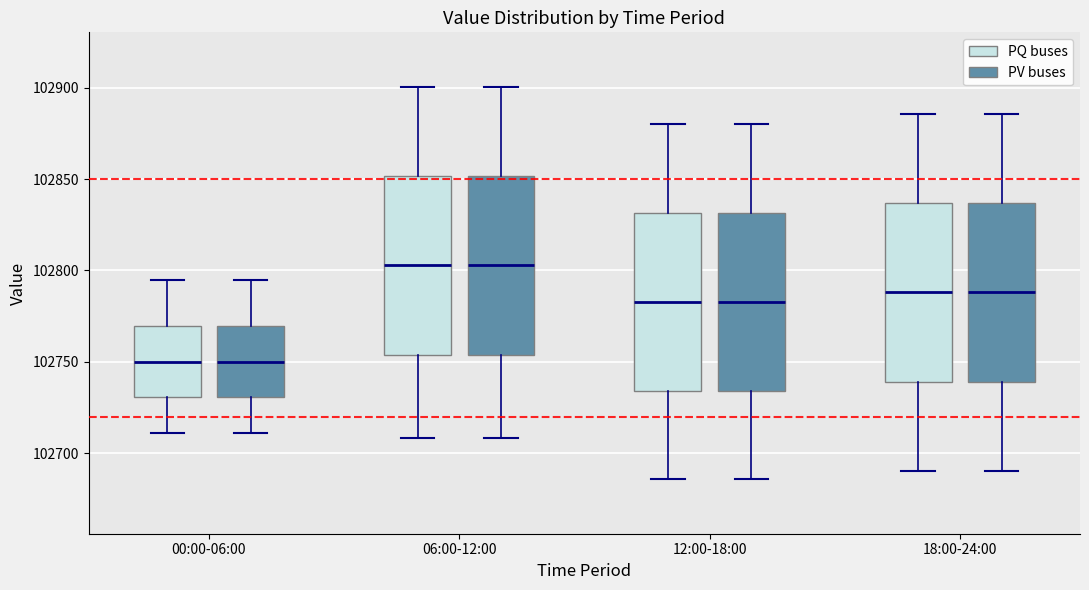

Where does the median line of the box for 00:00-06:00 (PQ buses) sit on the y-axis? The values are not printed on the chart, so give them approximately, as read against the axis.

102750